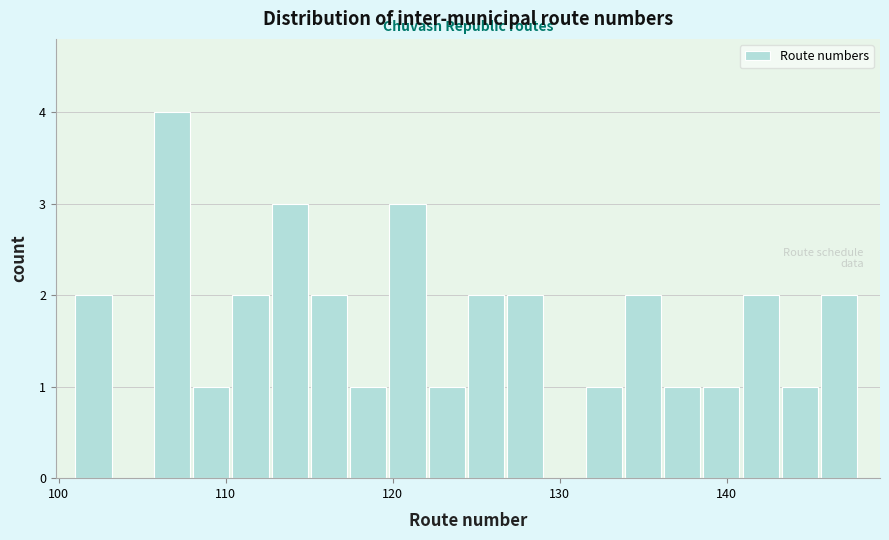

Read against the x-axis, roughly where is the centre of the tallest bar?

107